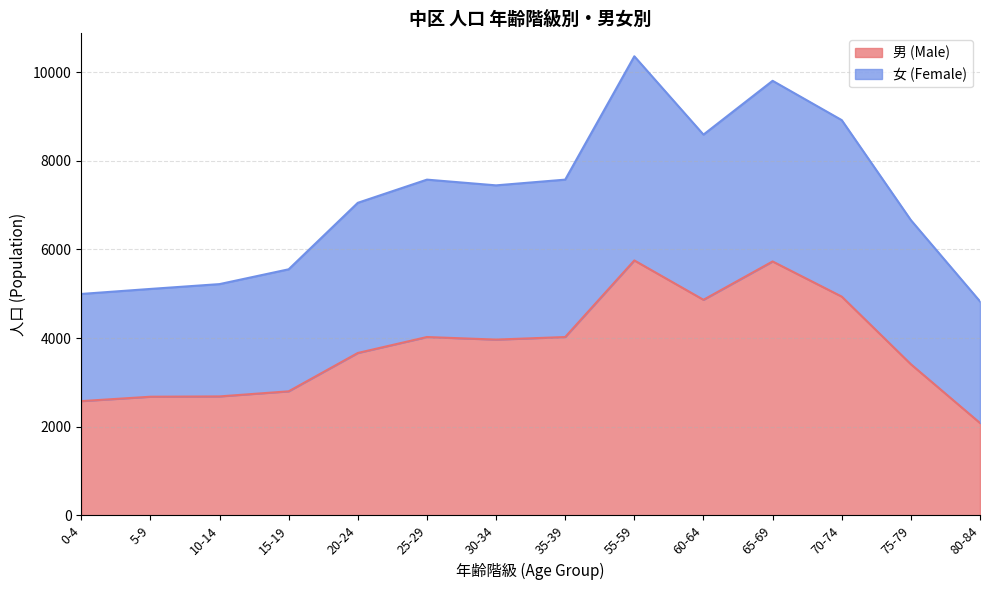

At which label does 男 (Male) first exceed 3967?

25-29